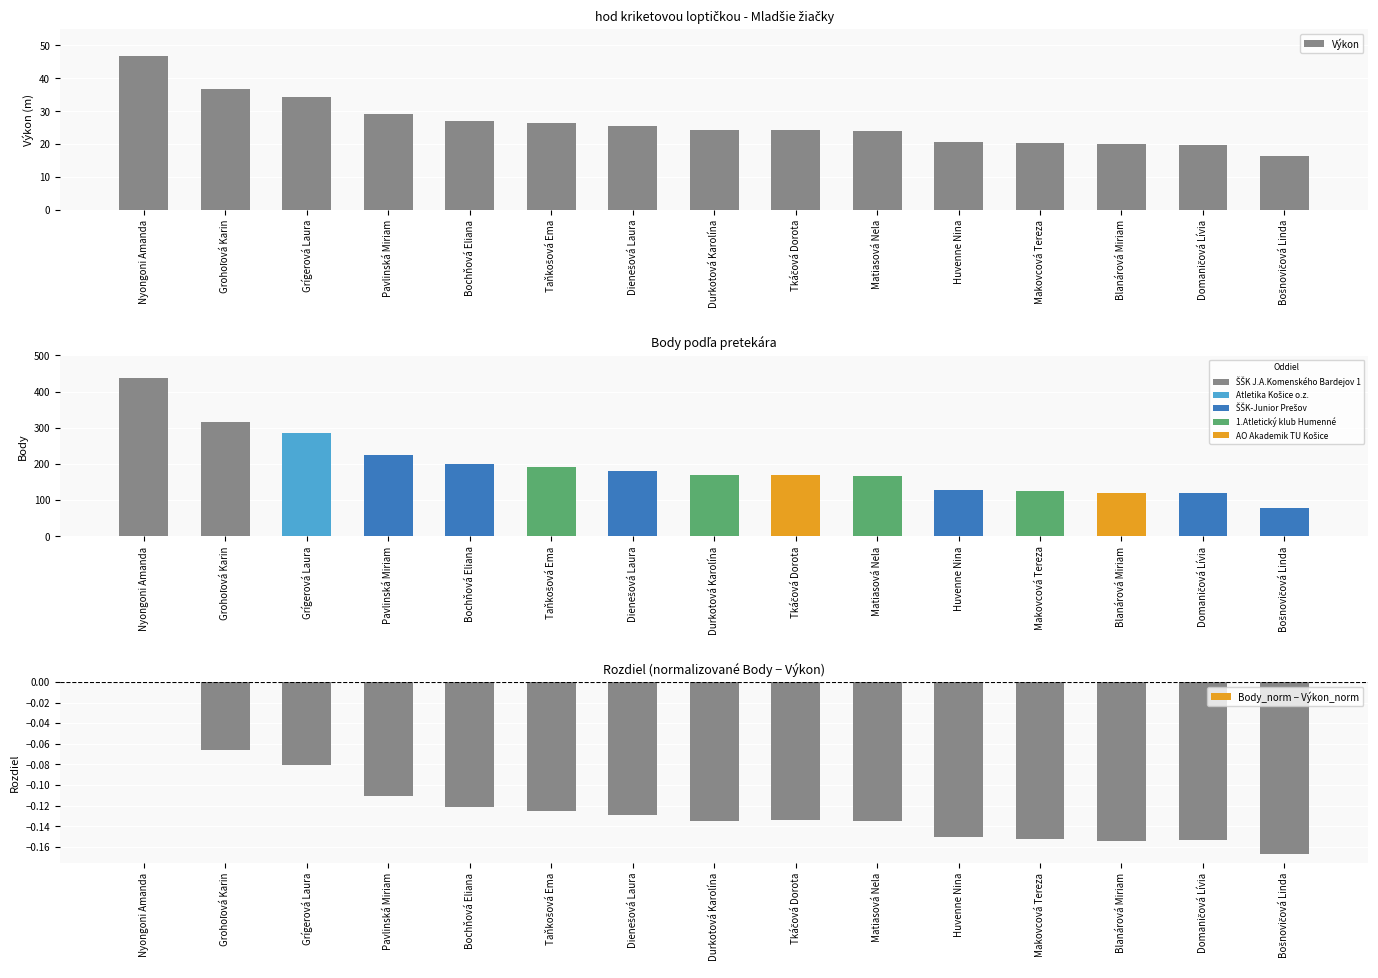

The Body series shows 170.0 at Durkotová Karolína. True or false?

True